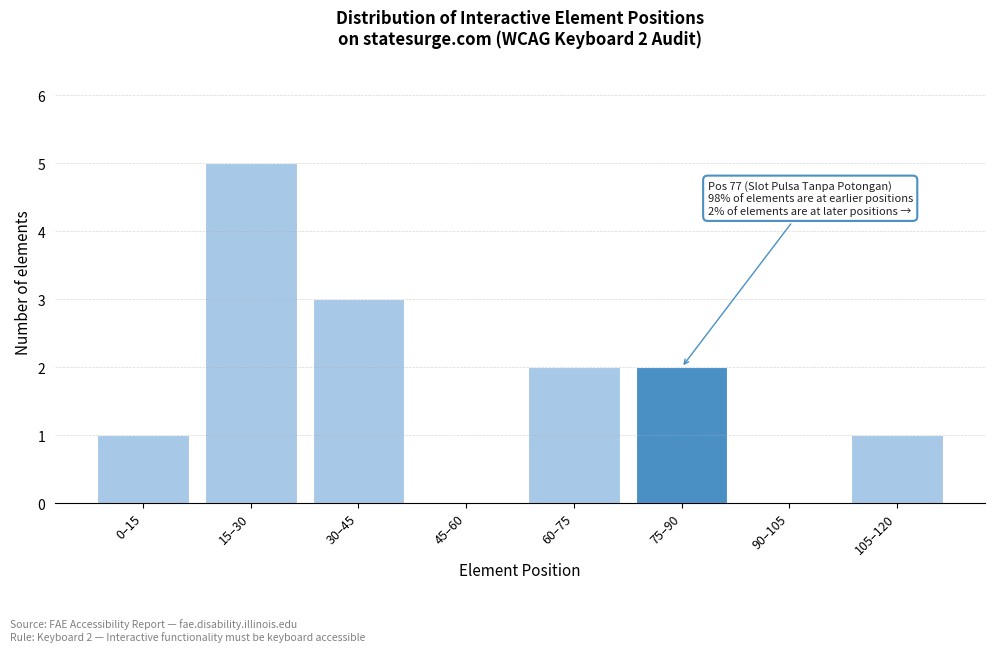

Reading left to right, list all the values displayed in this chart.

0–15=1	15–30=5	30–45=3	45–60=0	60–75=2	75–90=2	90–105=0	105–120=1